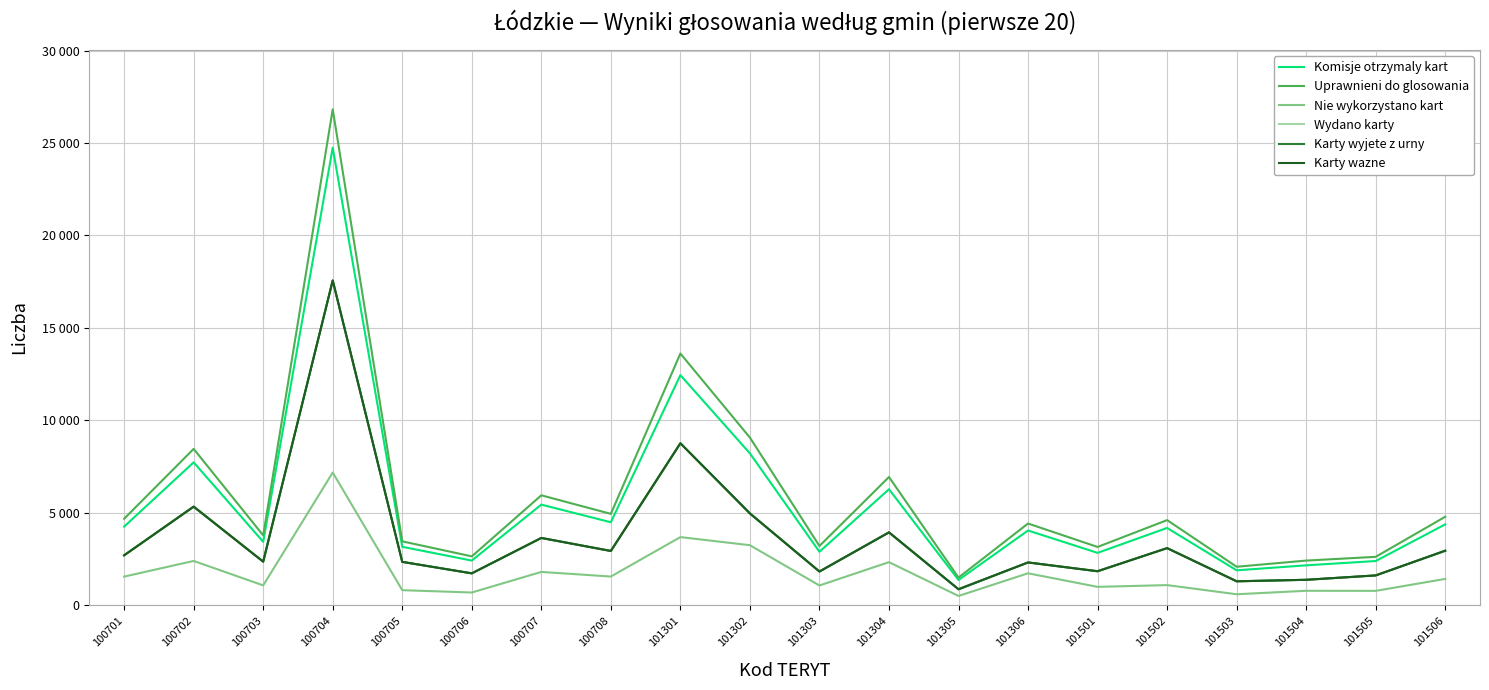

List the labels in order of Nie wykorzystano kart value, smallest first.

101305, 101503, 100706, 101505, 101504, 100705, 101501, 101303, 100703, 101502, 101506, 100701, 100708, 101306, 100707, 101304, 100702, 101302, 101301, 100704